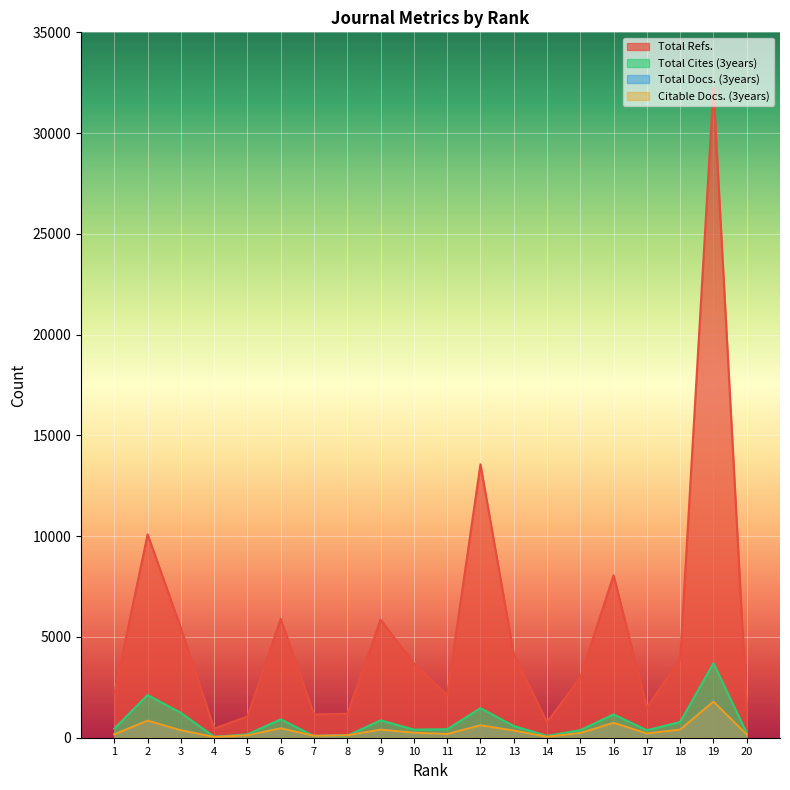

At 16, list the series in order from largest to smallest.

Total Refs., Total Cites (3years), Total Docs. (3years), Citable Docs. (3years)